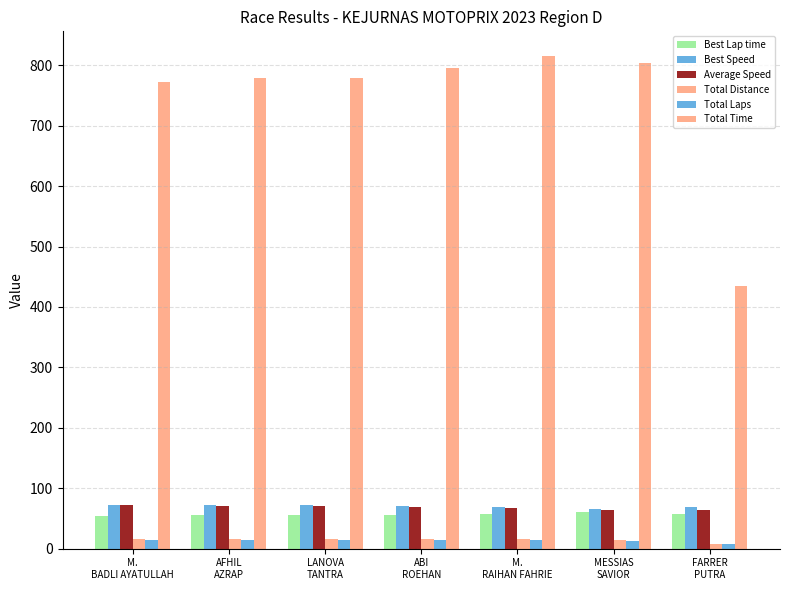

Is it true that Best Speed equals 19.5 at LANOVA
TANTRA?

False